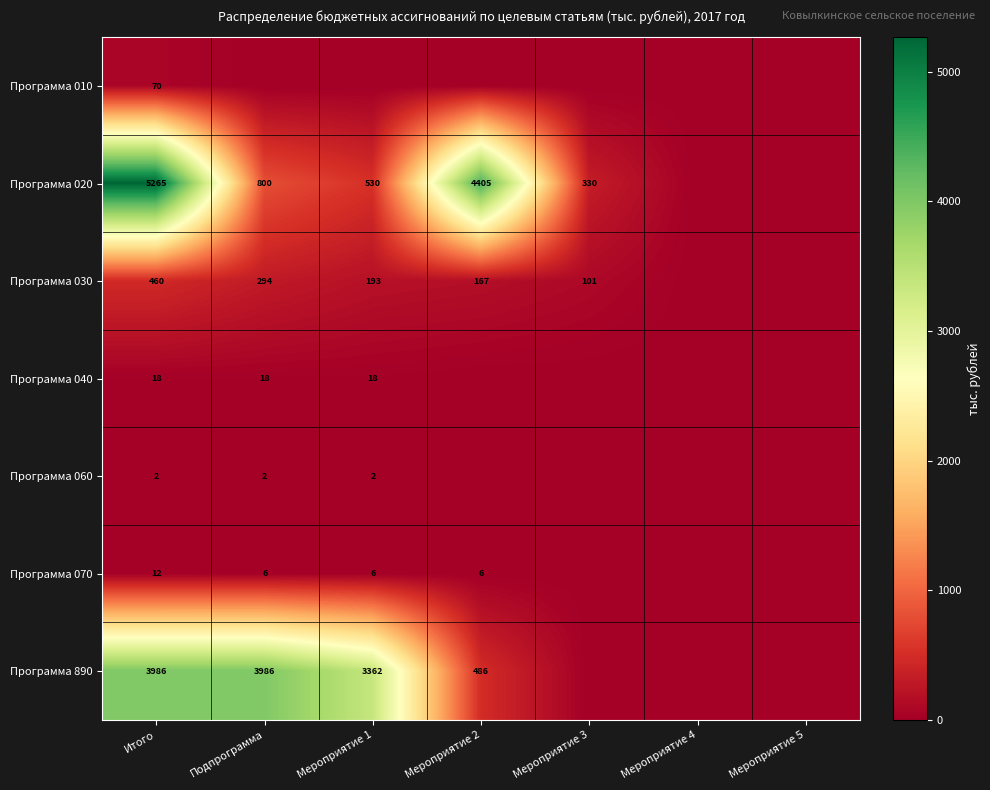

True or false: Программа 070 has a value of 9 at Мероприятие 1.

False